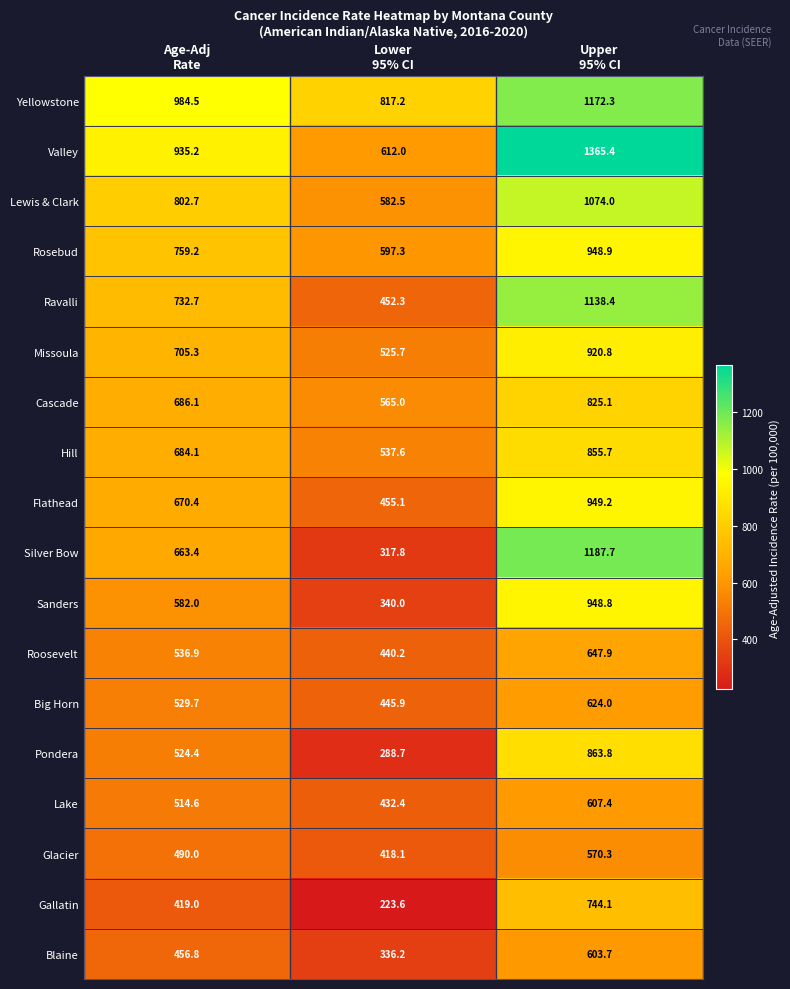

Which series has the widest spread of values?

Silver Bow